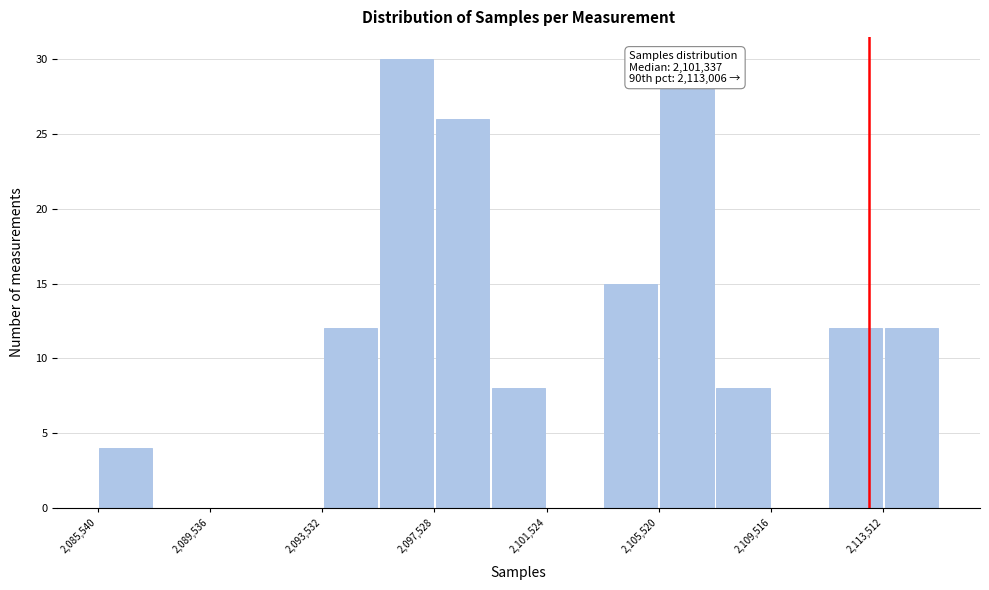

Around what value on the x-axis is the tallest bar? Give the approximate position of its centre, as read against the axis.

2096500